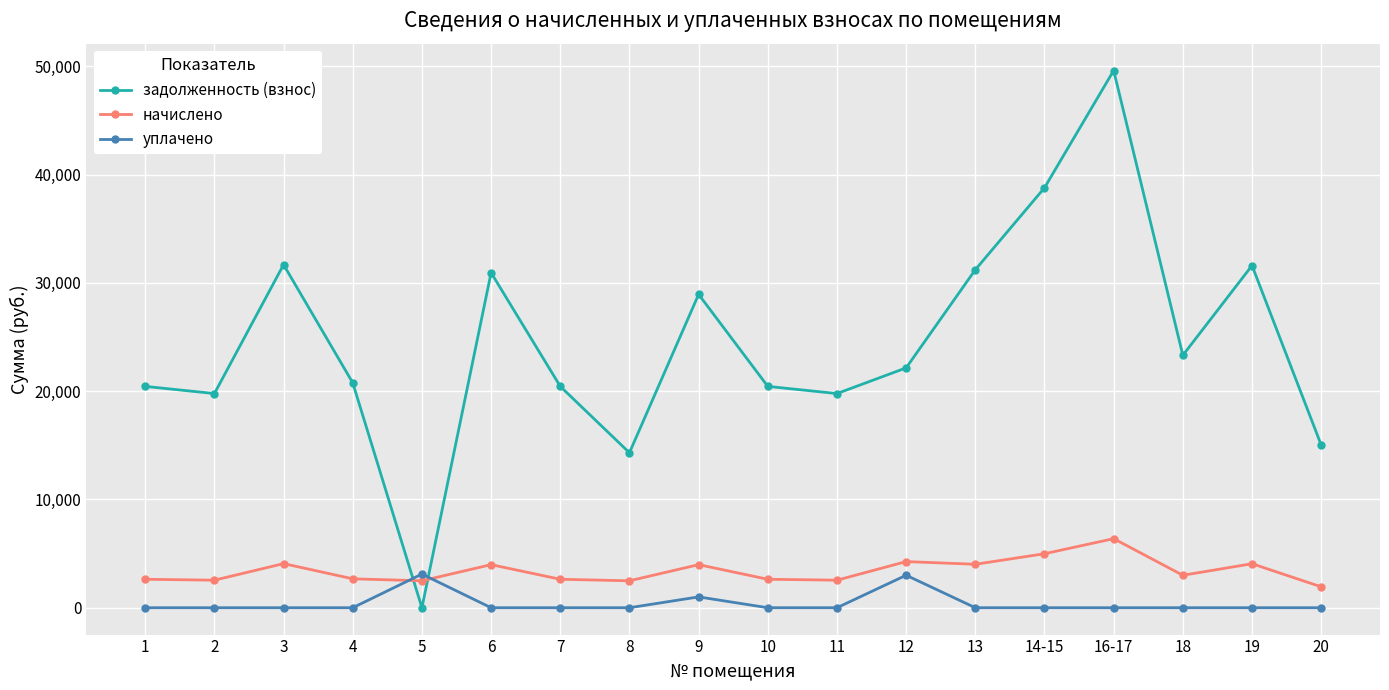

At which category is the sum across all series the highest?

16-17